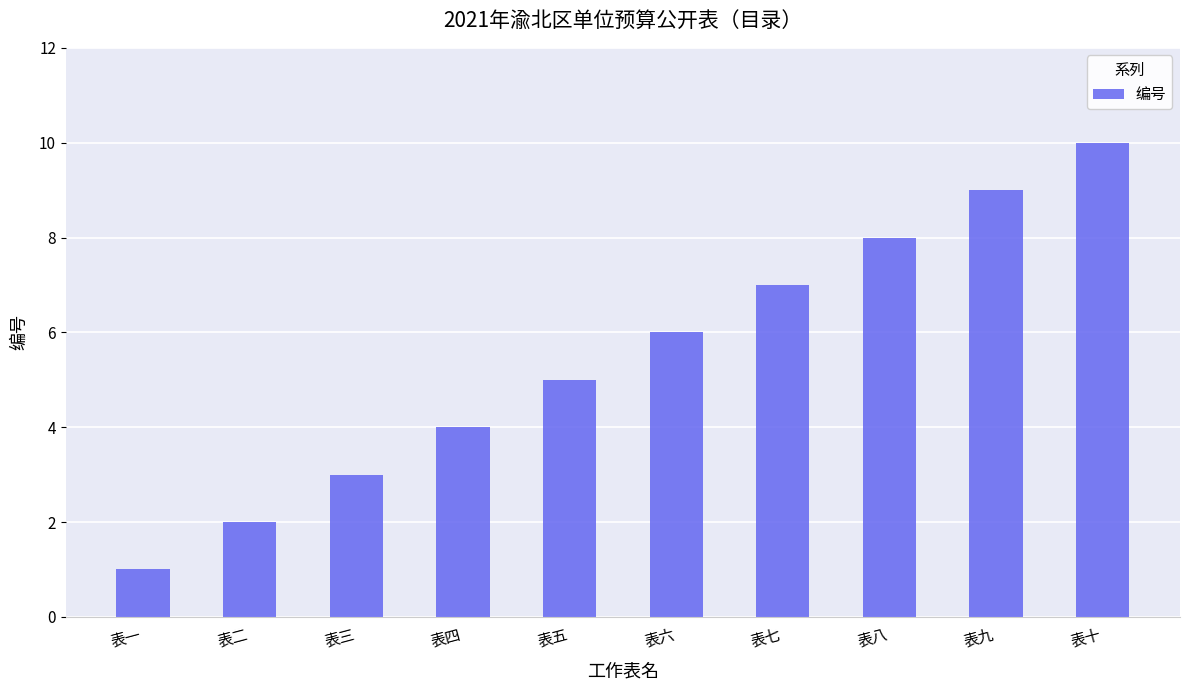

What is the sum of the values at 表九 and 表四?

13